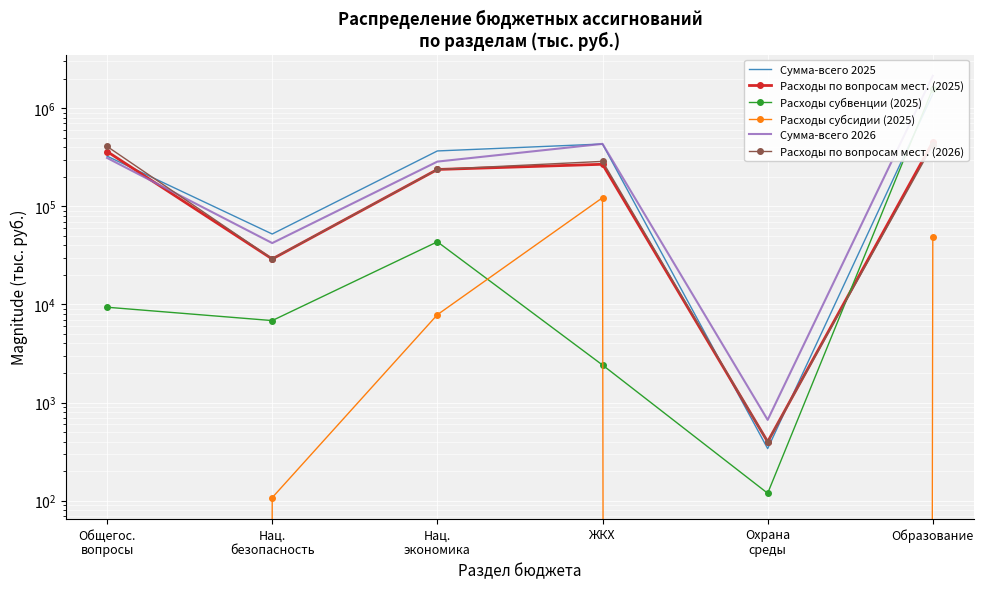

How many interior local peaks does the Расходы по вопросам мест. (2025) series have?

1